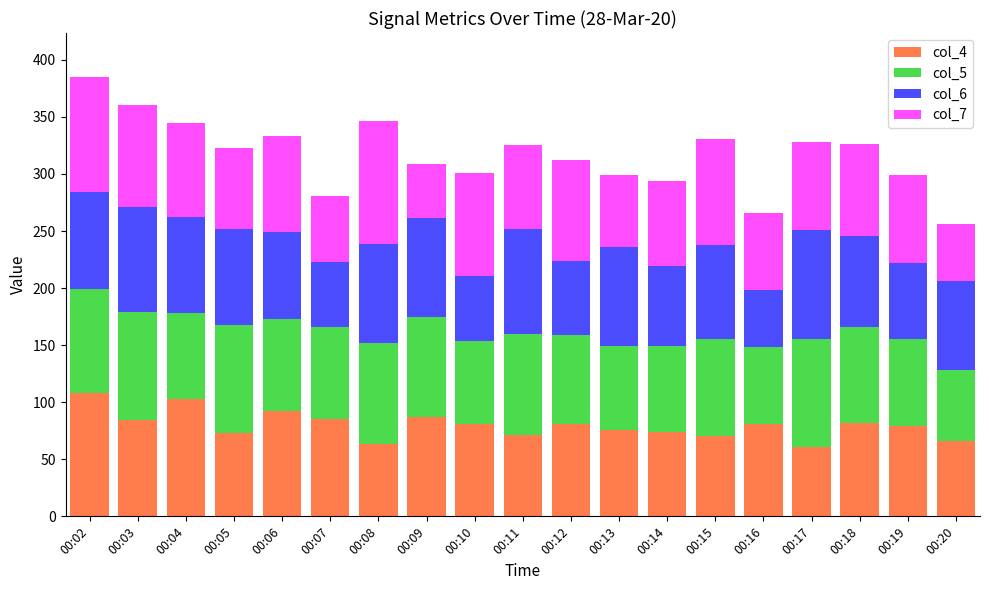

What is the highest value of the col_4 series?

108